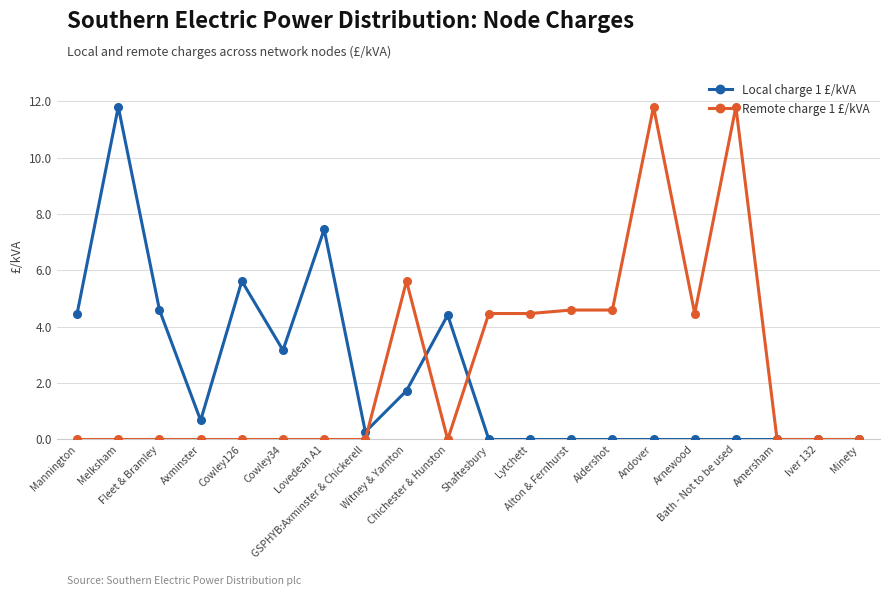

Which series has the largest total across all categories?

Remote charge 1 £/kVA